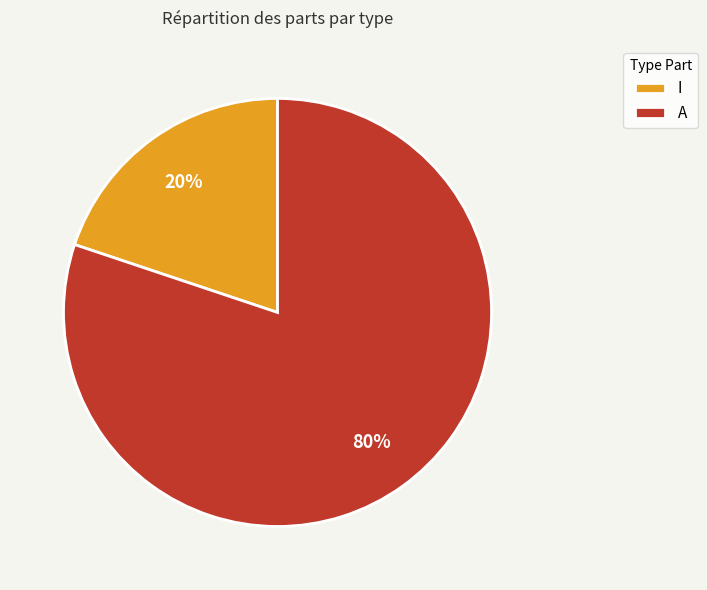

Does any single category account for the majority?

Yes